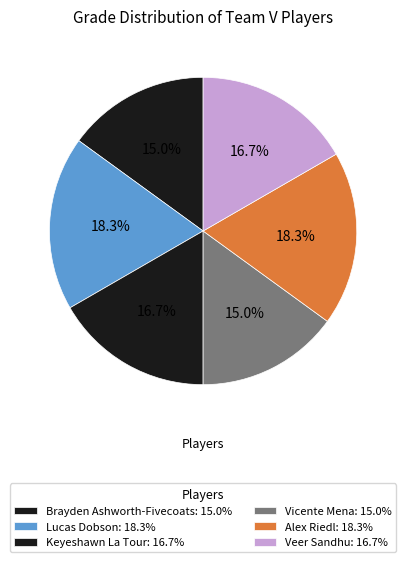

Count the number of slices in the pie.

6